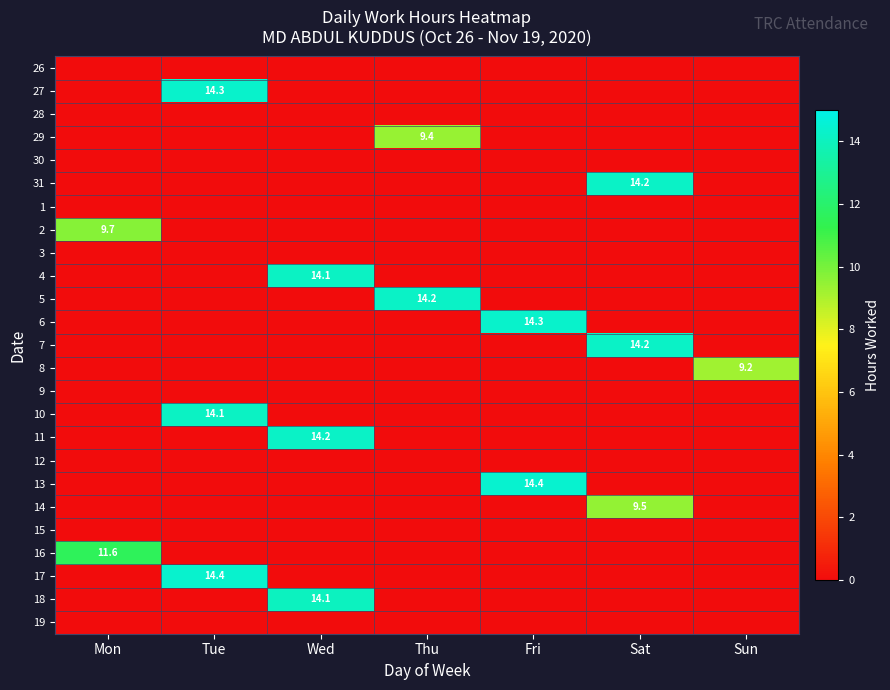

List the series in order of their peak value, highest first.

13, 17, 27, 6, 31, 11, 5, 7, 4, 10, 18, 16, 2, 14, 29, 8, 26, 28, 30, 1, 3, 9, 12, 15, 19